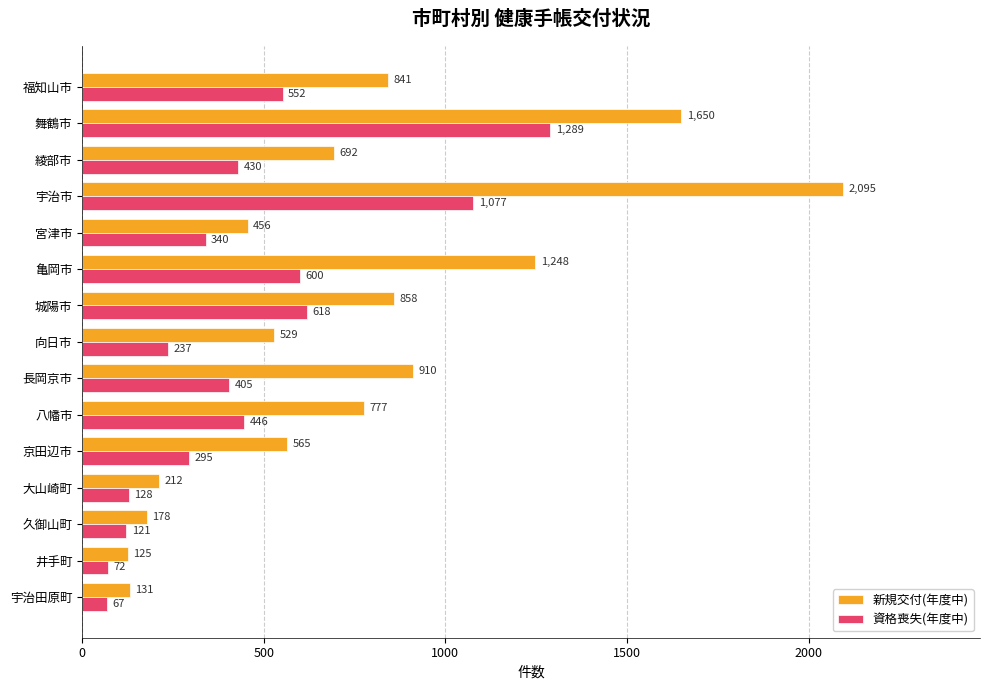

Rank the series by their average value, from highest to lowest.

新規交付(年度中), 資格喪失(年度中)